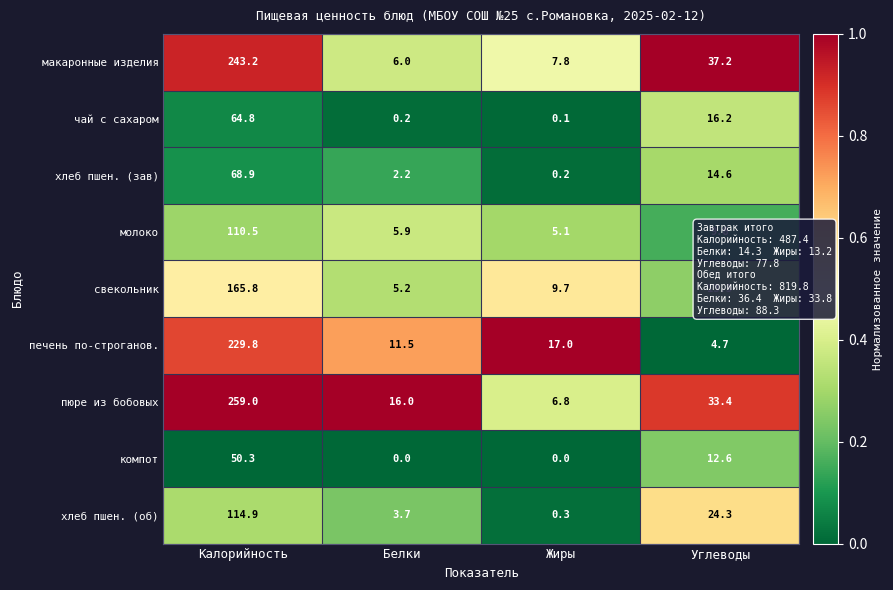

Which series has the largest total across all categories?

пюре из бобовых